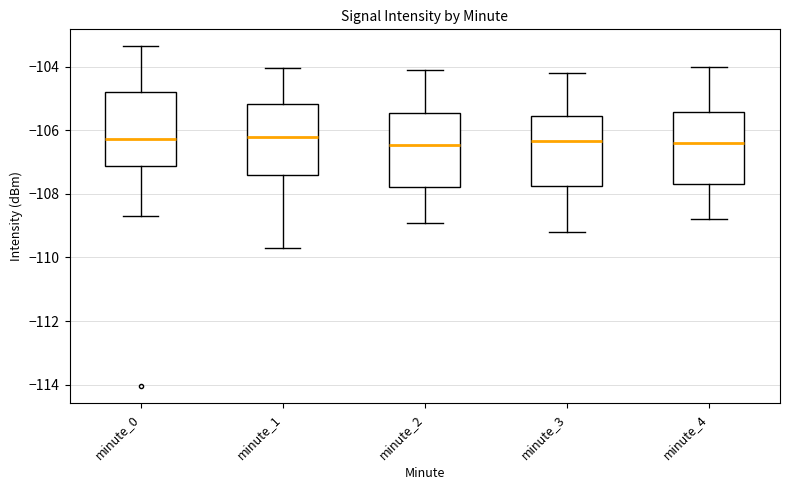

Where does the lower whisker of the box for minute_4 end on the y-axis? The values are not printed on the chart, so give them approximately, as read against the axis.

-108.8